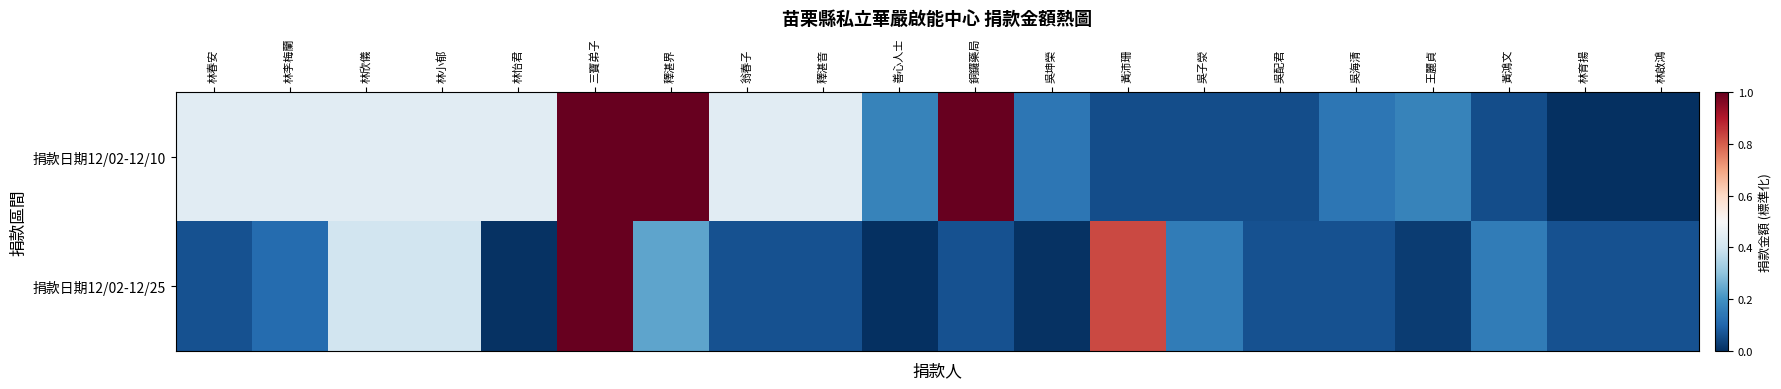

How many data points does each series have?

20